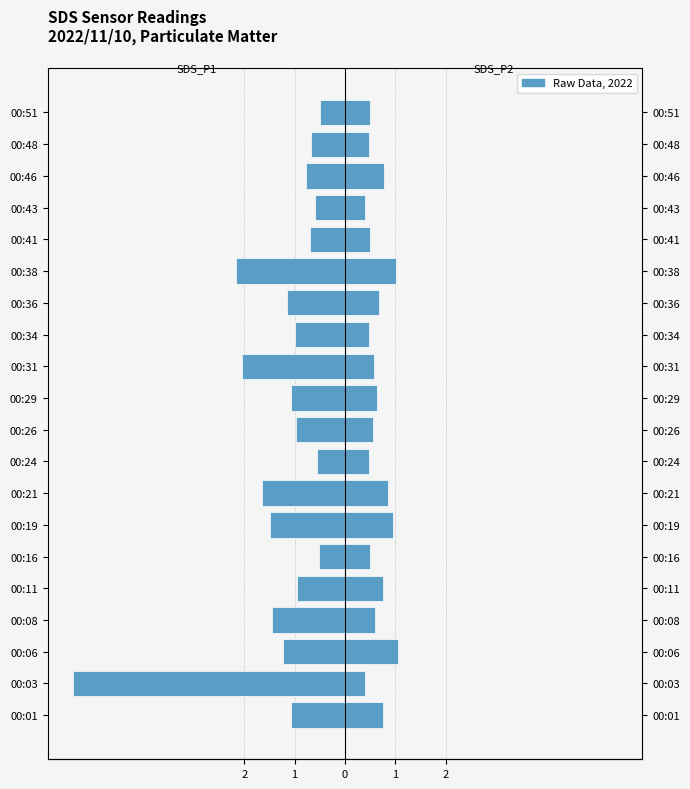

What is the smallest value displayed?

-5.4